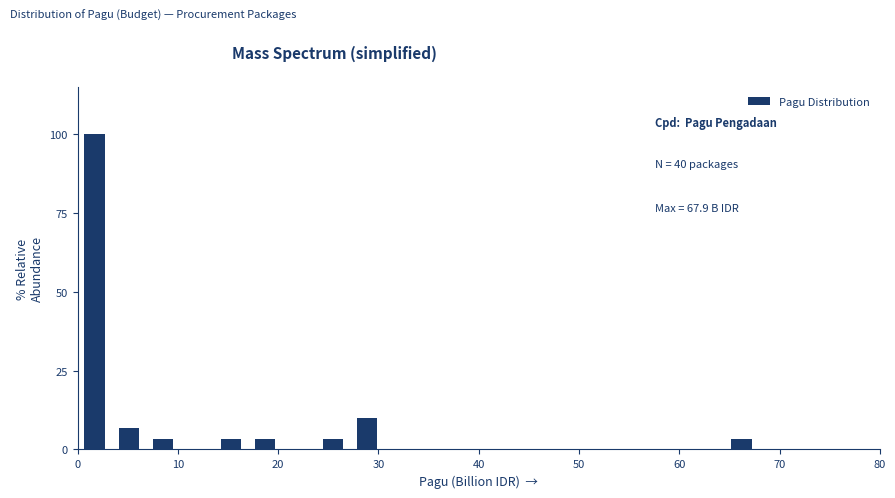

Around what value on the x-axis is the tallest bar? Give the approximate position of its centre, as read against the axis.

2